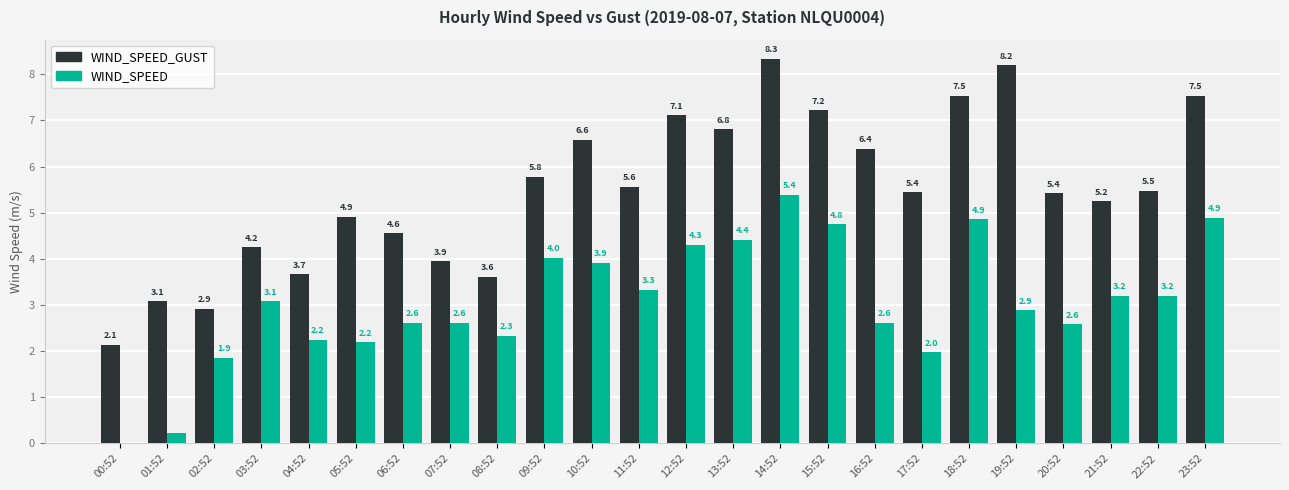

Which series changed the most between 09:52 and 17:52?

WIND_SPEED